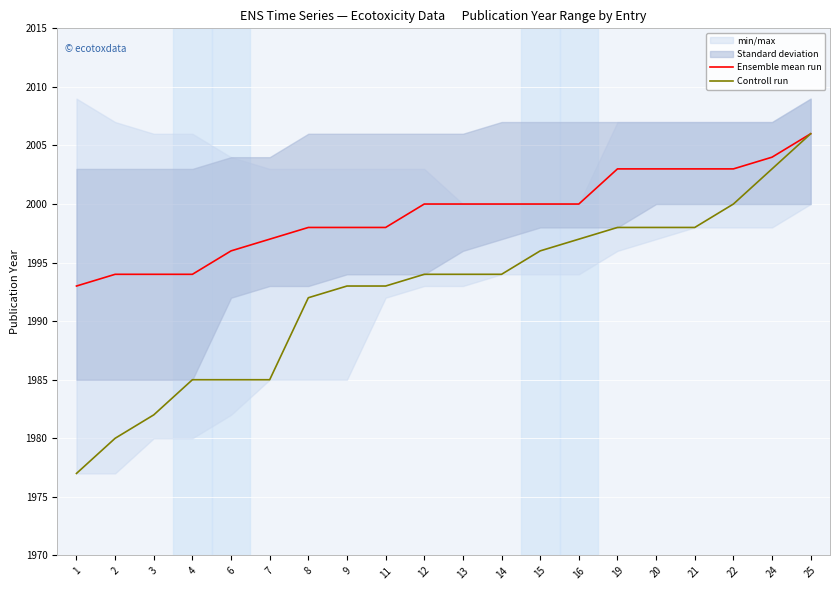

At which category is the sum across all series the highest?

25